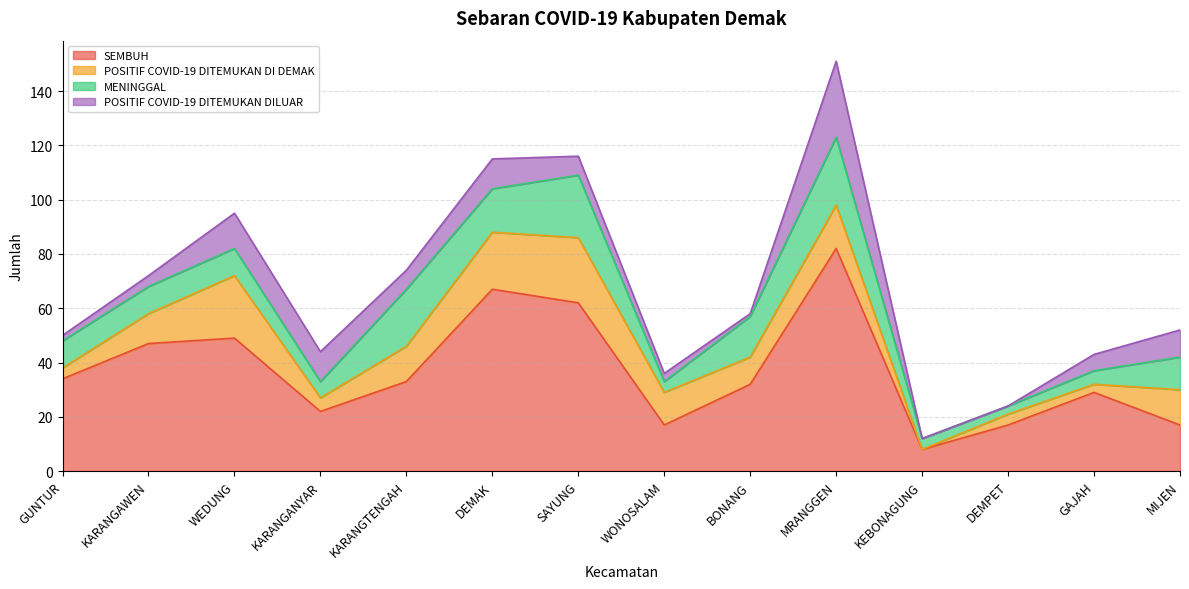

True or false: SEMBUH has a value of 17 at WONOSALAM.

True